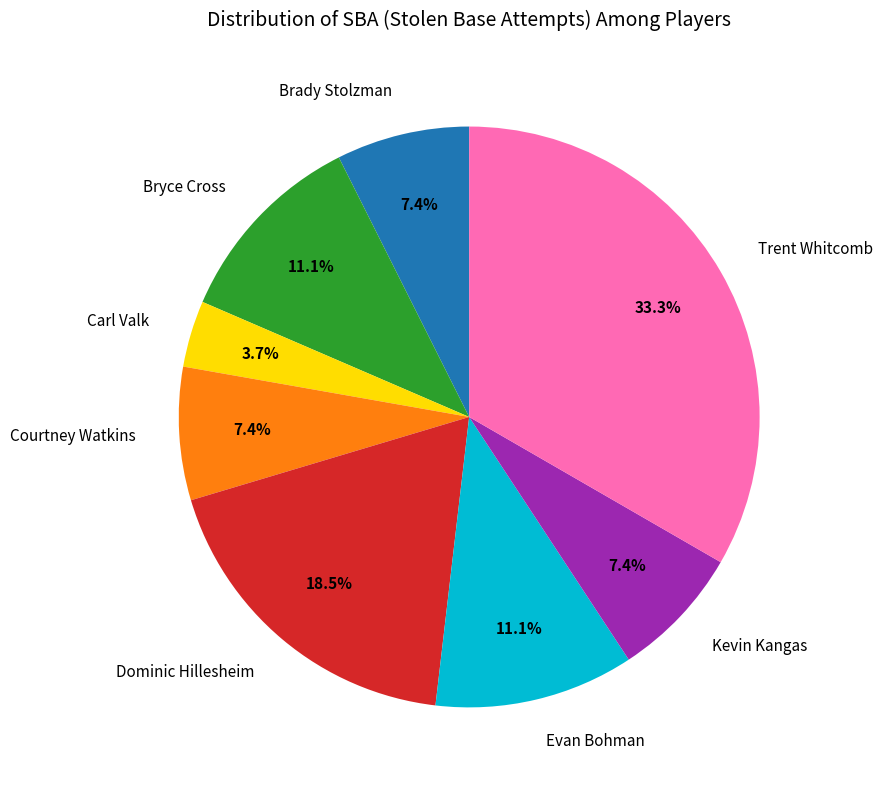

How much of the chart is everything except Courtney Watkins?

92.6%